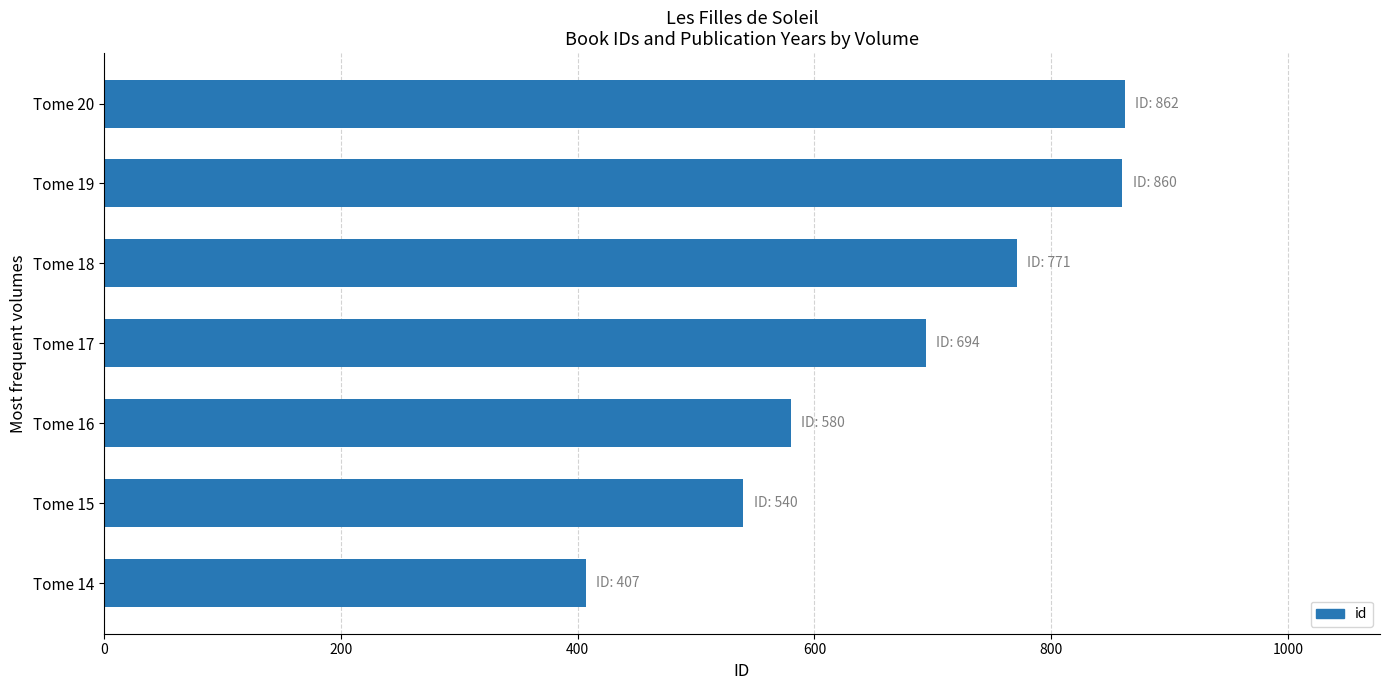

What is the value of the 6th bar from the top?

540